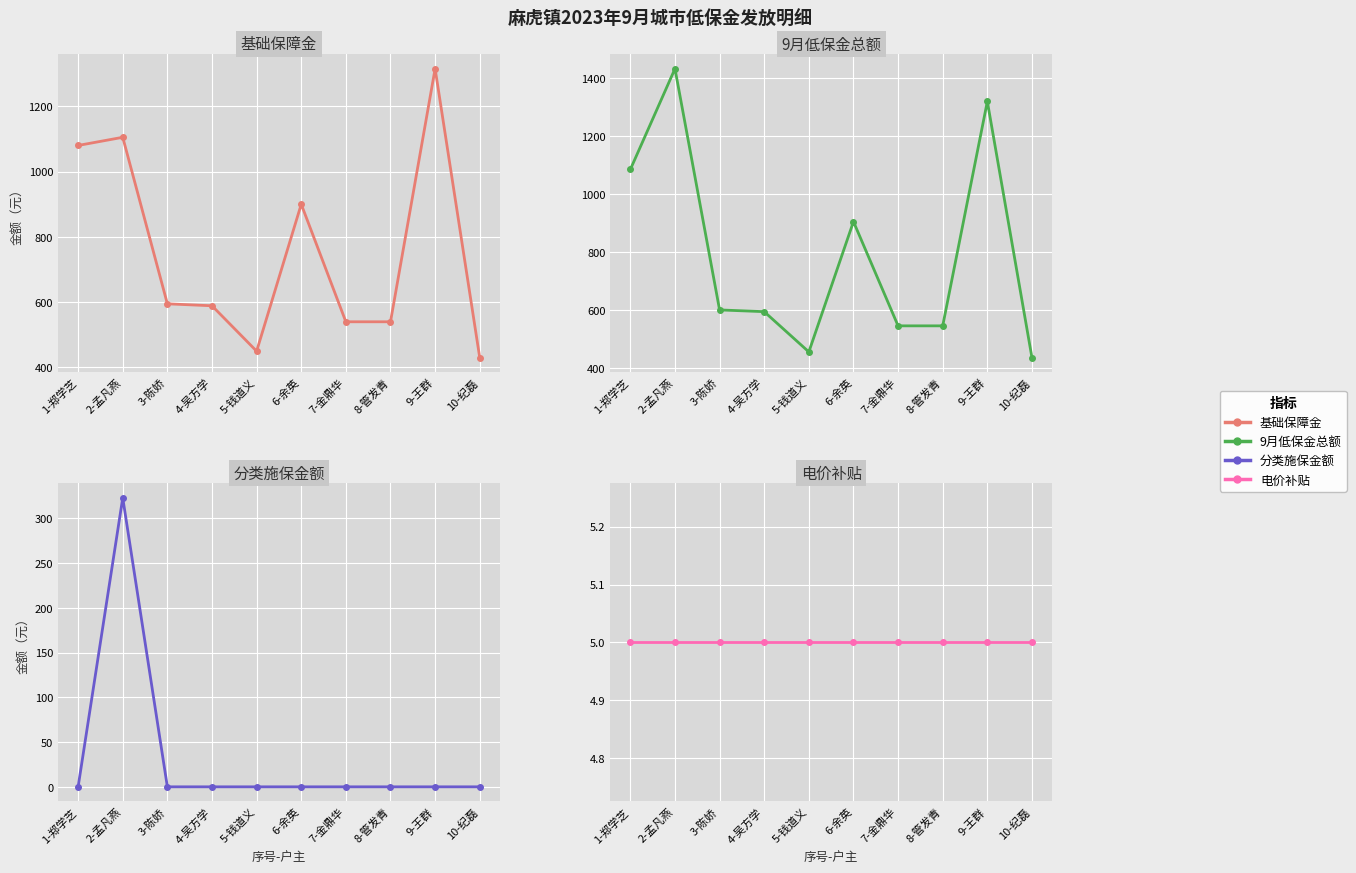

At how many categories does at least one series exceed 984?

3